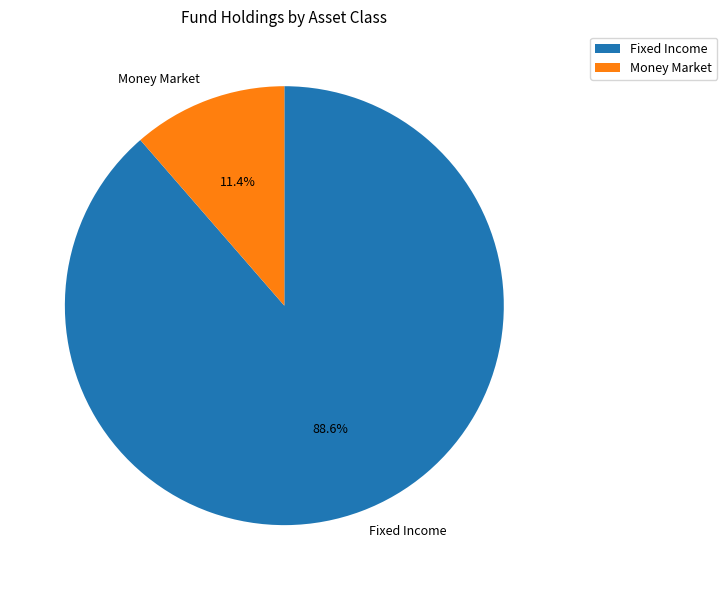

How many slices are in this pie chart?

2